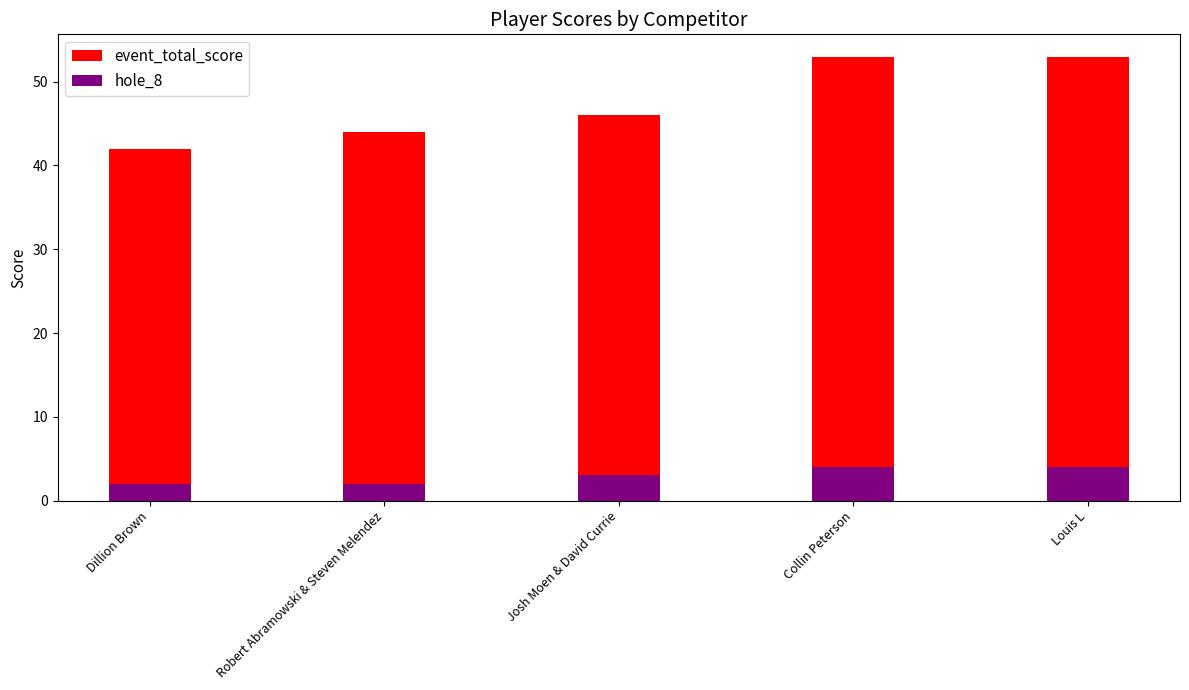

At how many categories does at least one series exceed 2?

5